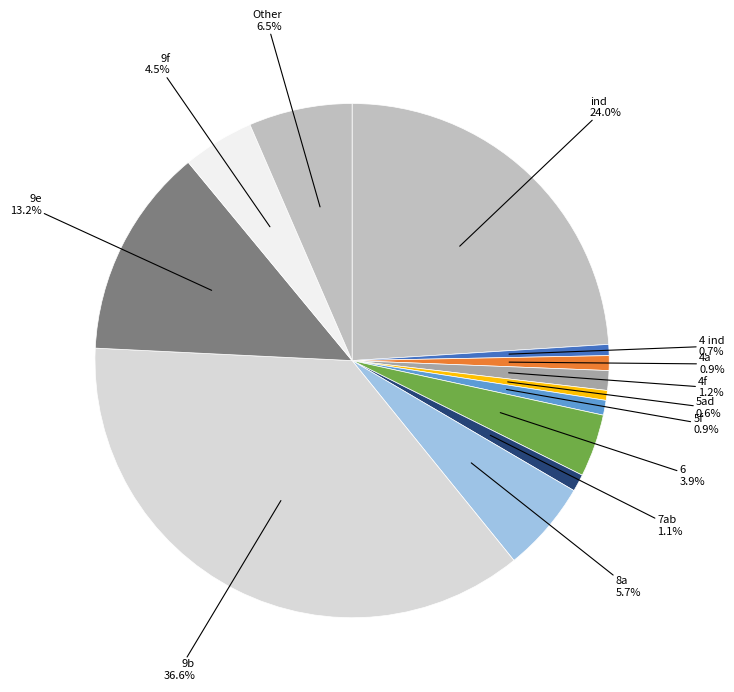

Do 9f and 7ab together represent more than half of the pie?

No